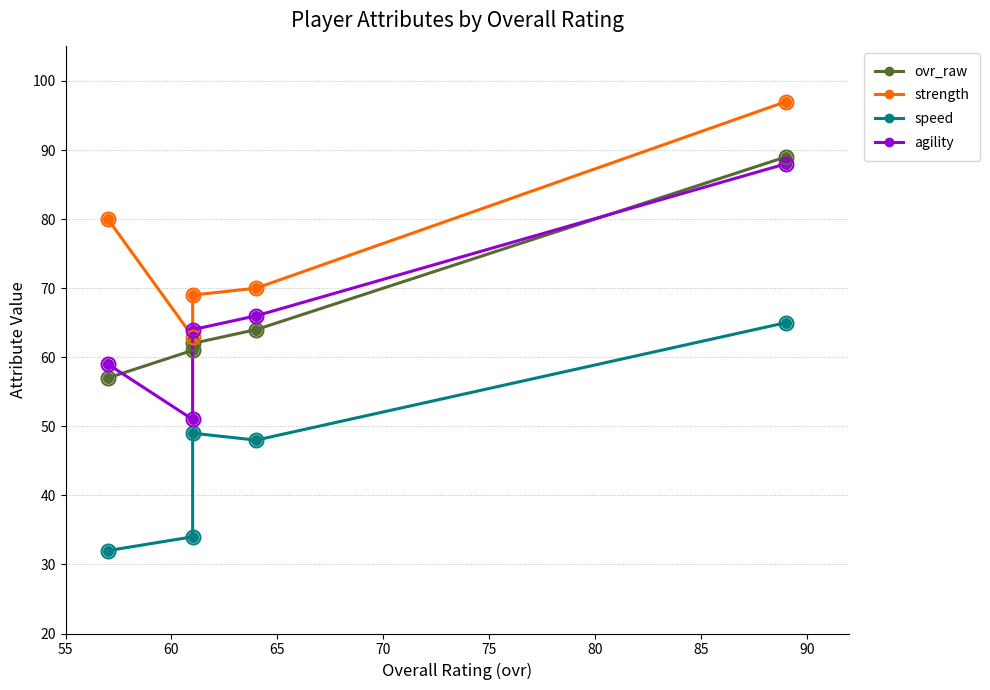

Which has a higher value, 65 or 60?

60